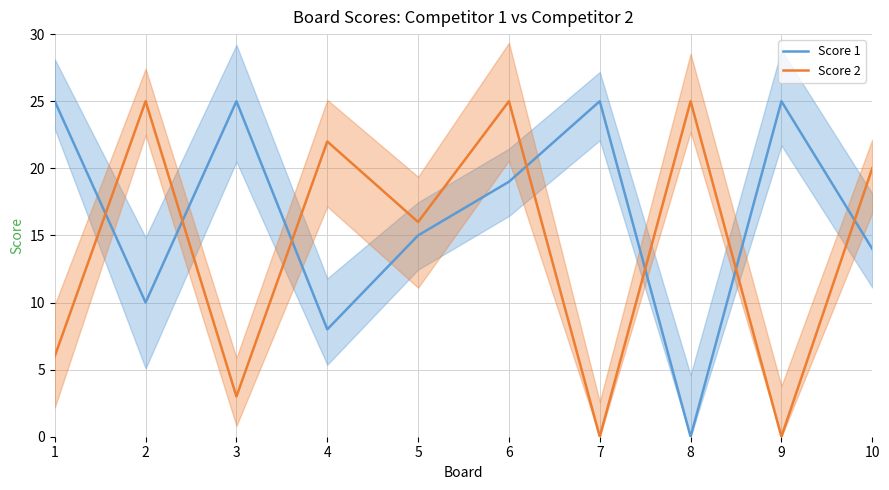

What is the sum of all Score 2 values?

142